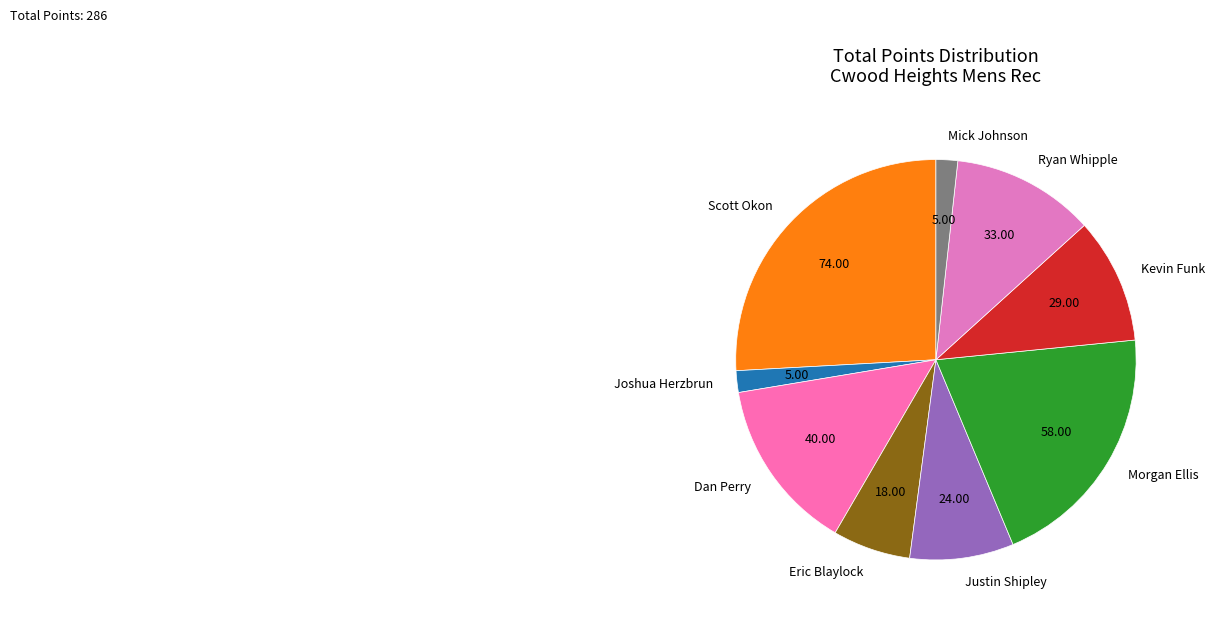

Is the sum of Ryan Whipple and Kevin Funk greater than half?

No